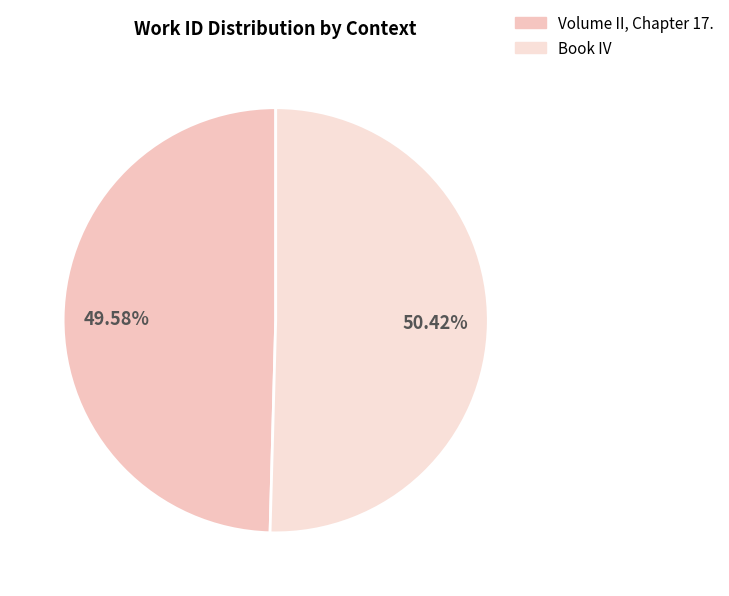

What is the smallest slice in the pie chart?

Volume II, Chapter 17.